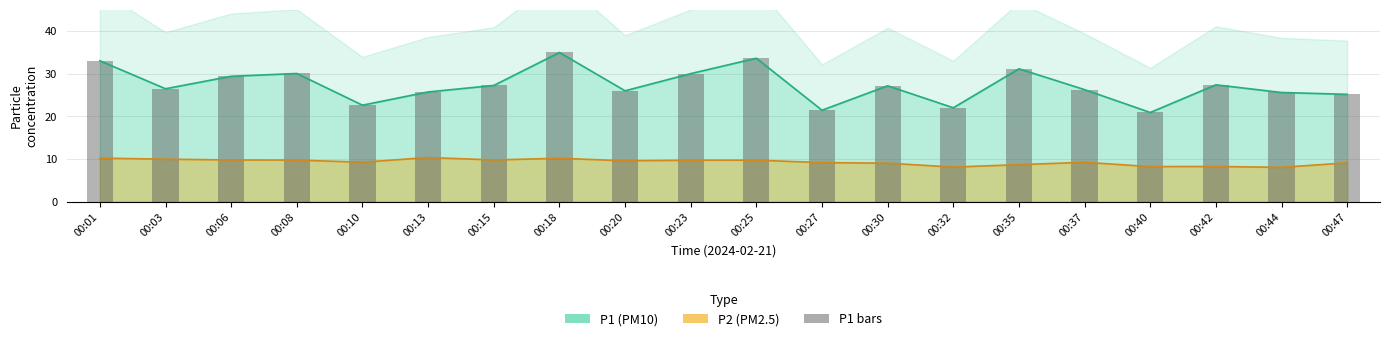

List the labels in order of value, smallest first.

00:40, 00:27, 00:32, 00:10, 00:47, 00:44, 00:13, 00:20, 00:37, 00:03, 00:30, 00:15, 00:42, 00:06, 00:23, 00:08, 00:35, 00:01, 00:25, 00:18